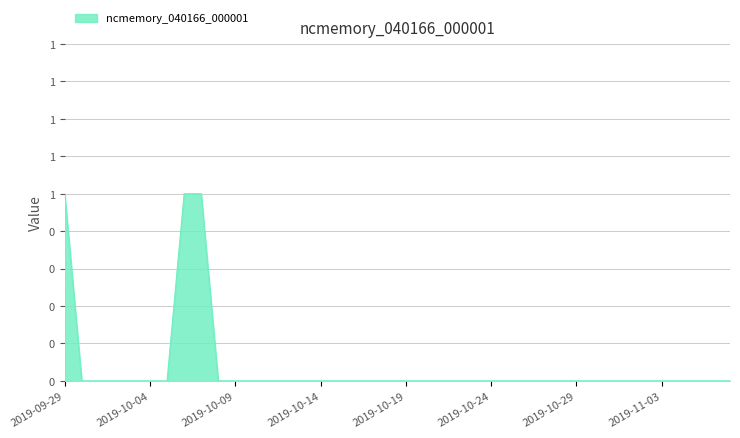

Rank the categories by value from highest to lowest.

2019-09-29, 2019-10-06, 2019-10-07, 2019-09-30, 2019-10-01, 2019-10-02, 2019-10-03, 2019-10-04, 2019-10-05, 2019-10-08, 2019-10-09, 2019-10-10, 2019-10-11, 2019-10-12, 2019-10-13, 2019-10-14, 2019-10-15, 2019-10-16, 2019-10-17, 2019-10-18, 2019-10-19, 2019-10-20, 2019-10-21, 2019-10-22, 2019-10-23, 2019-10-24, 2019-10-25, 2019-10-26, 2019-10-27, 2019-10-28, 2019-10-29, 2019-10-30, 2019-10-31, 2019-11-01, 2019-11-02, 2019-11-03, 2019-11-04, 2019-11-05, 2019-11-06, 2019-11-07